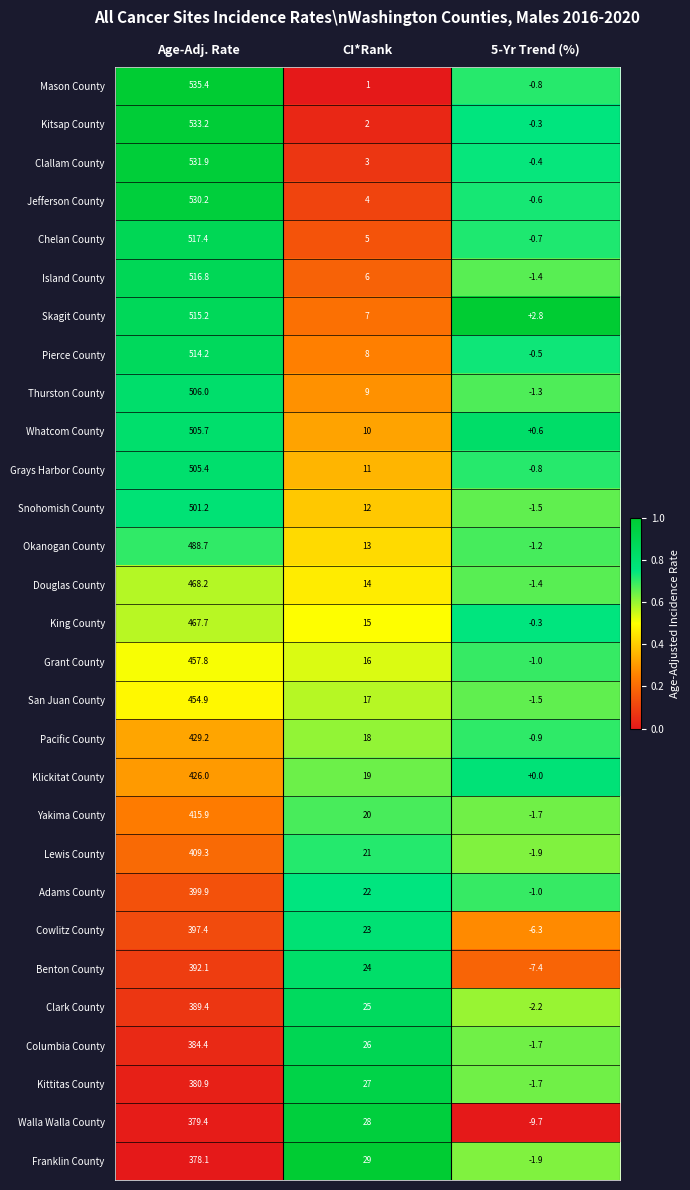

What value does the Chelan County series have at Age-Adj. Rate?

517.4